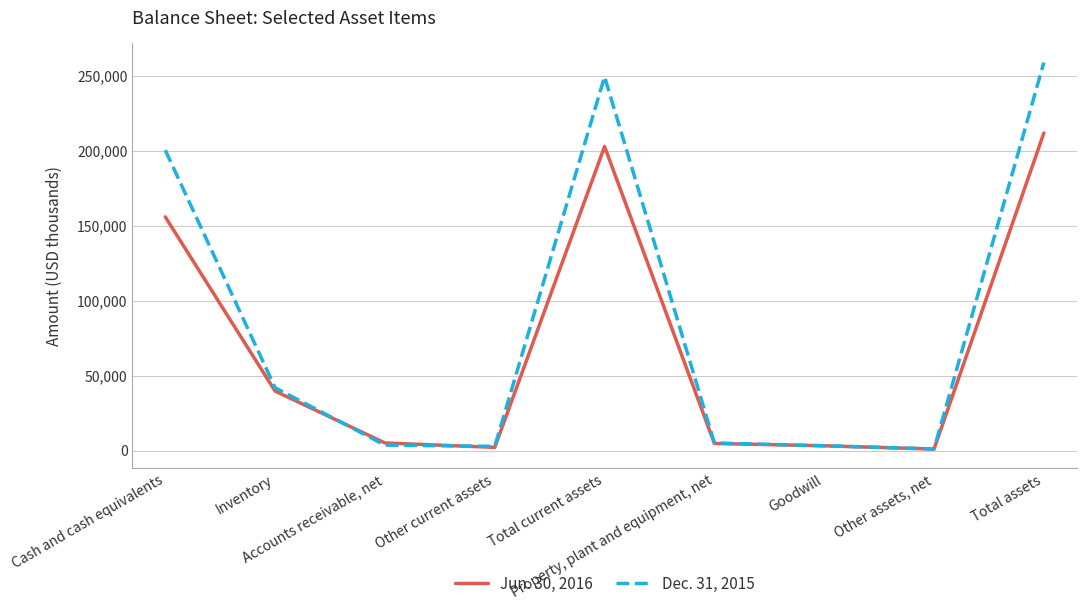

What is the difference between the second highest and minimum values in the Jun. 30, 2016 series?

201696